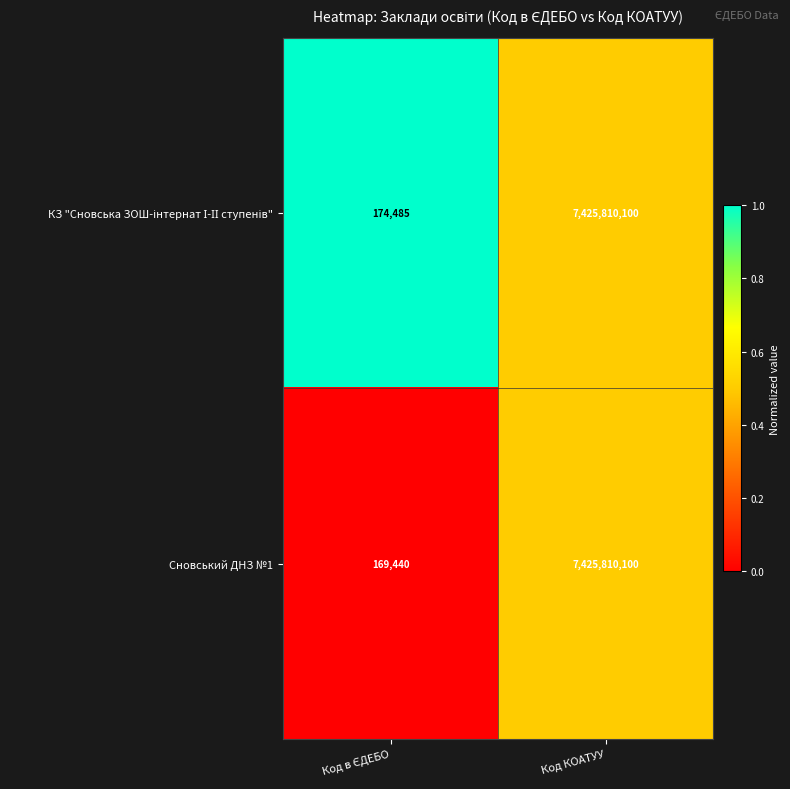

What is the total value across all series at Код КОАТУУ?

14851620200